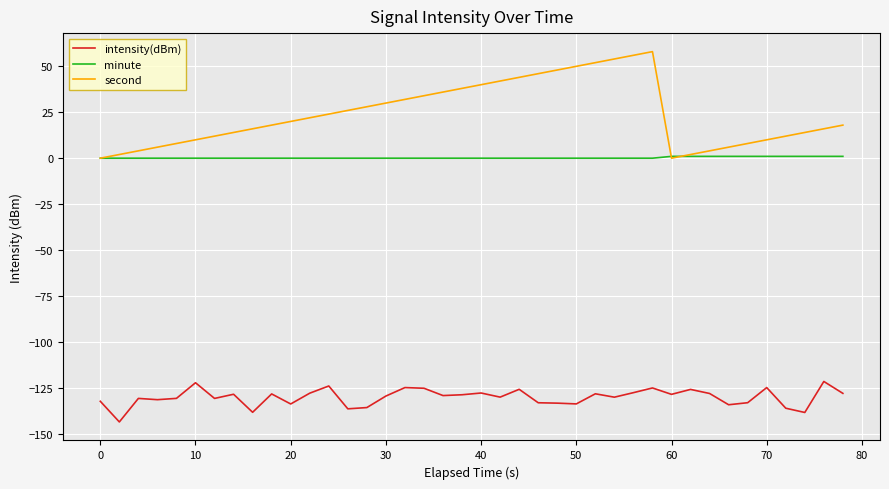

What is the highest value of the intensity(dBm) series?

-121.5